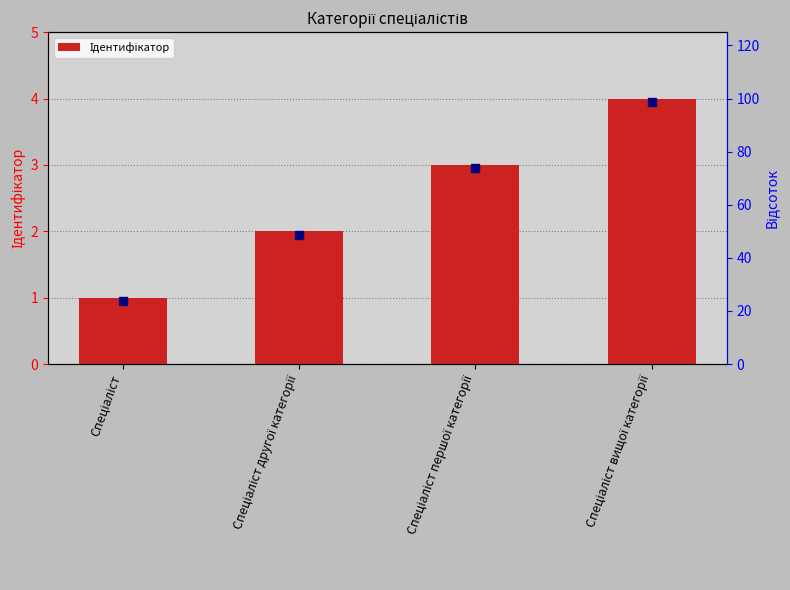

Where is the data nearest to the value 2?

Спеціаліст другої категорії